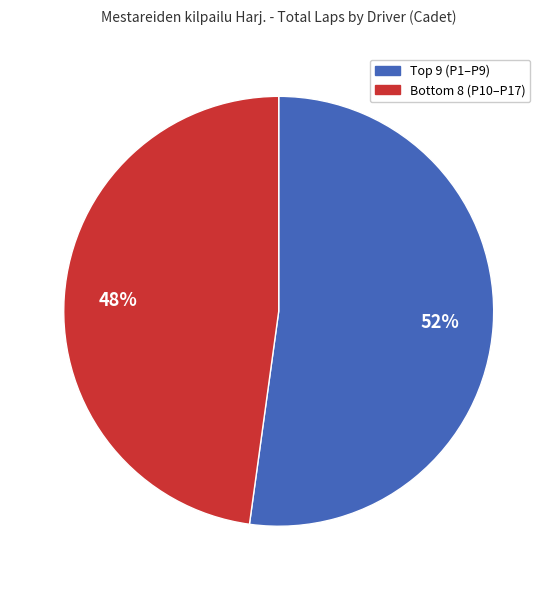

Is there a majority slice in this chart?

Yes